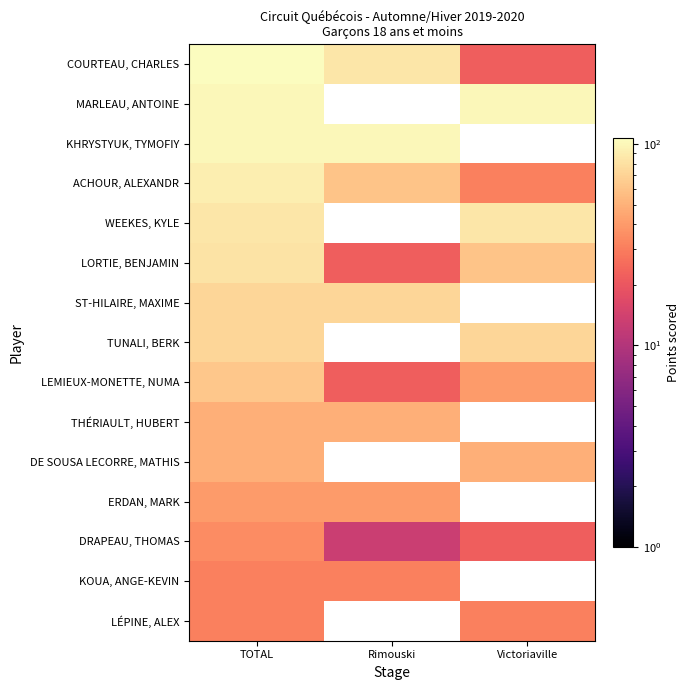

What is the spread (max minus min) of values at Victoriaville?

78.0